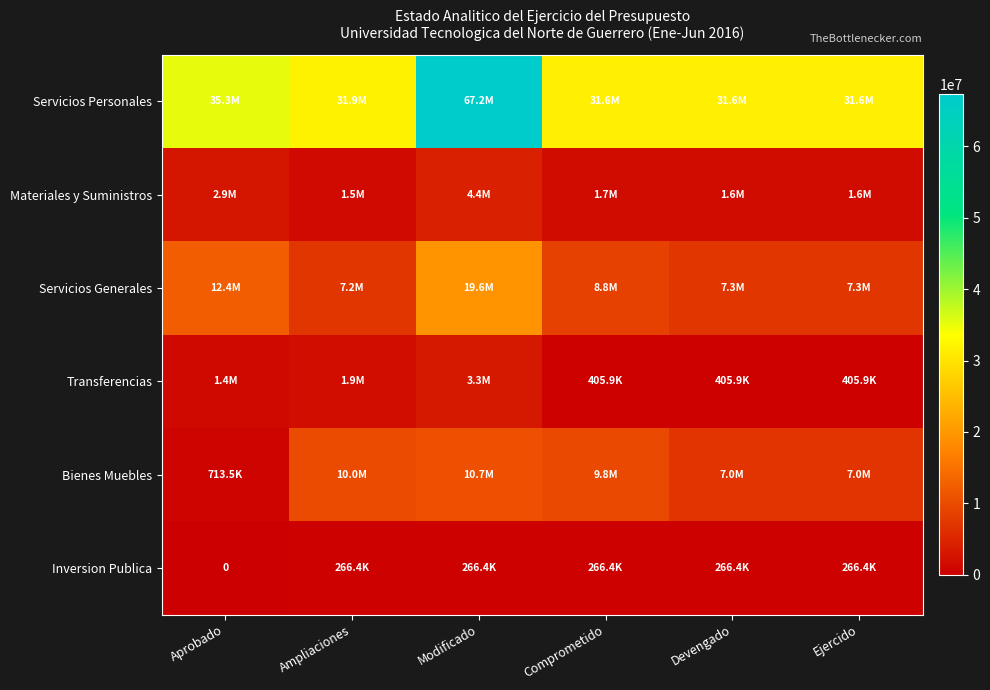

Which has a higher value, Ampliaciones or Aprobado?

Aprobado